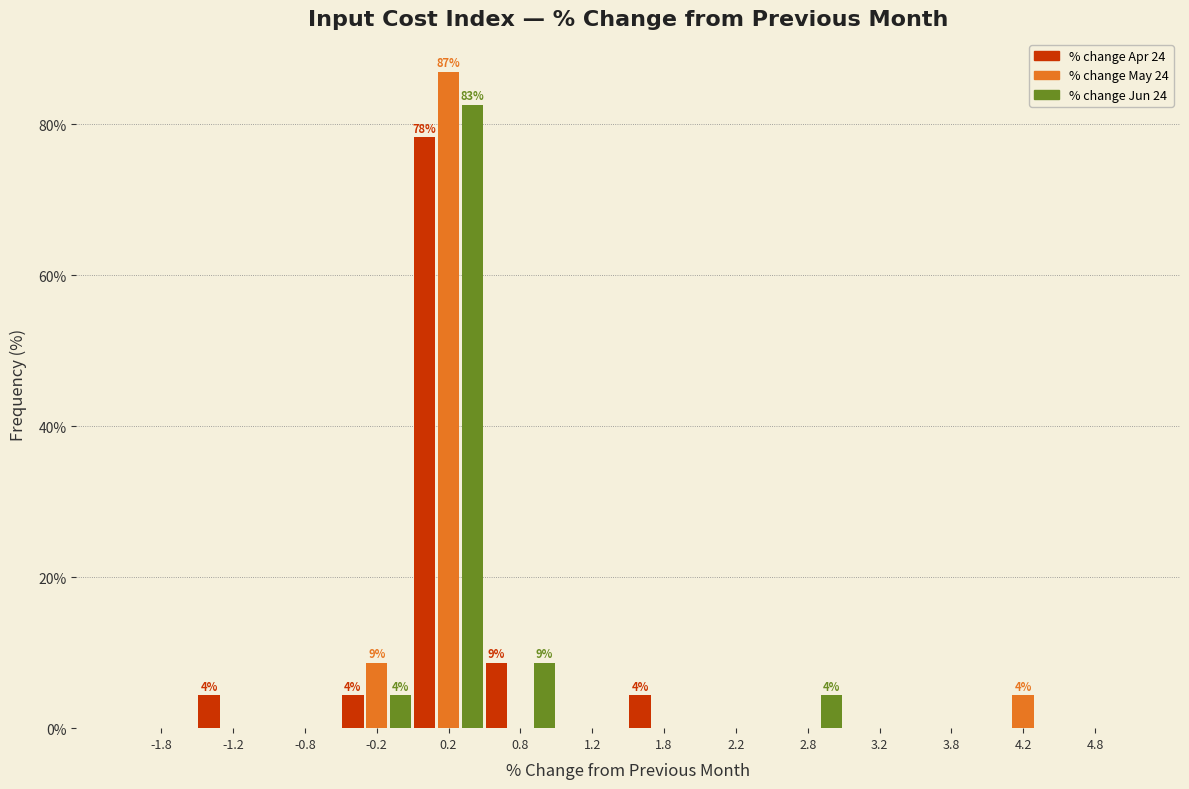

In the % change May 24 series, which range on the x-axis has the tallest bar?

0.0 to 0.5